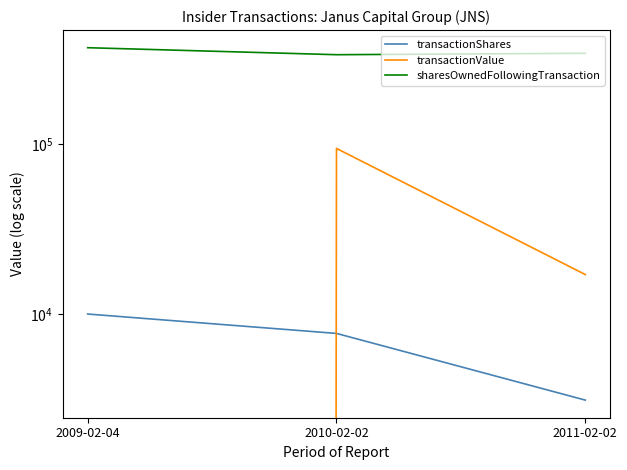

Reading left to right, transcribe all the data shown in this chart.

transactionShares: 2009-02-04=9997	2010-02-02=7685	2011-02-02=3110
transactionValue: 2009-02-04=0	2010-02-02=94526	2011-02-02=17079
sharesOwnedFollowingTransaction: 2009-02-04=370644	2010-02-02=337076	2011-02-02=343586